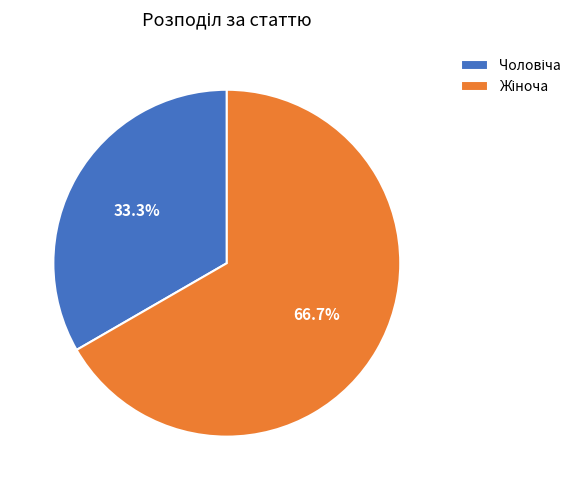

Is there a majority slice in this chart?

Yes